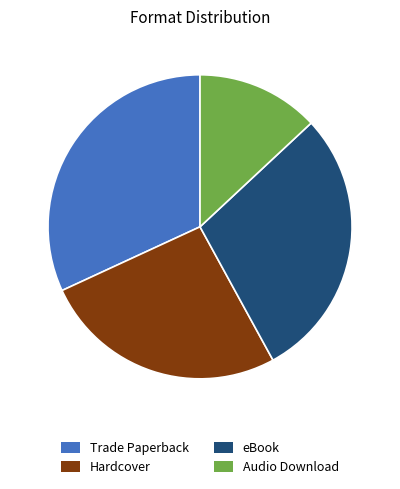

True or false: Hardcover accounts for 26% of the total.

True